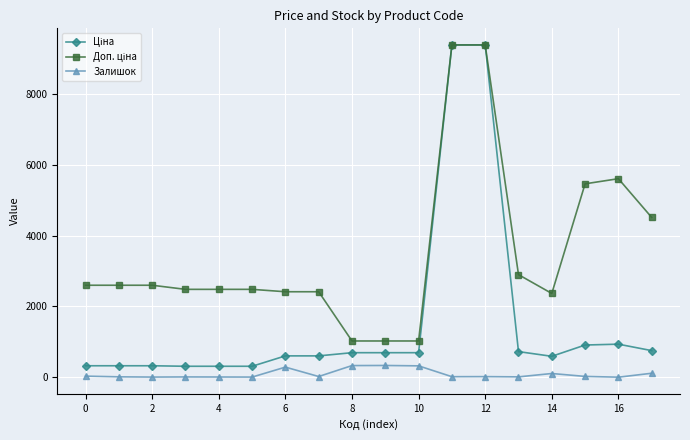

What is the maximum value for Залишок?

333.0